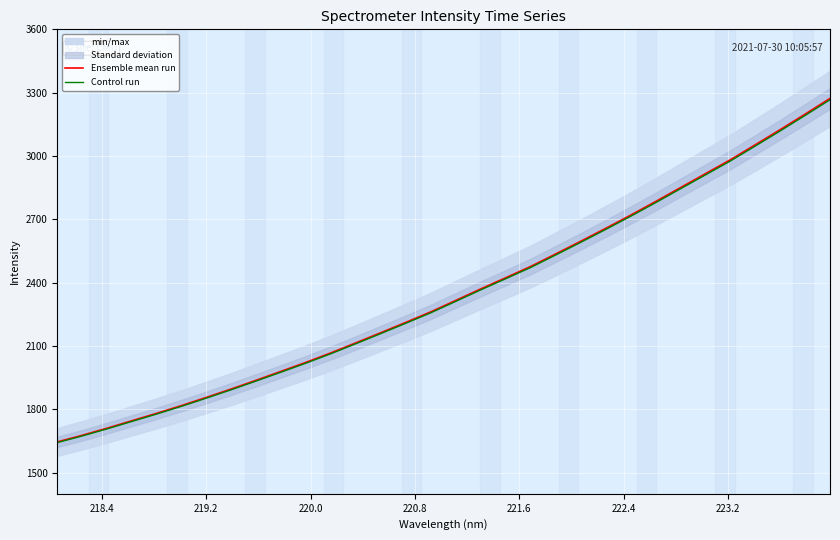

Count the number of categories in the chart.

32